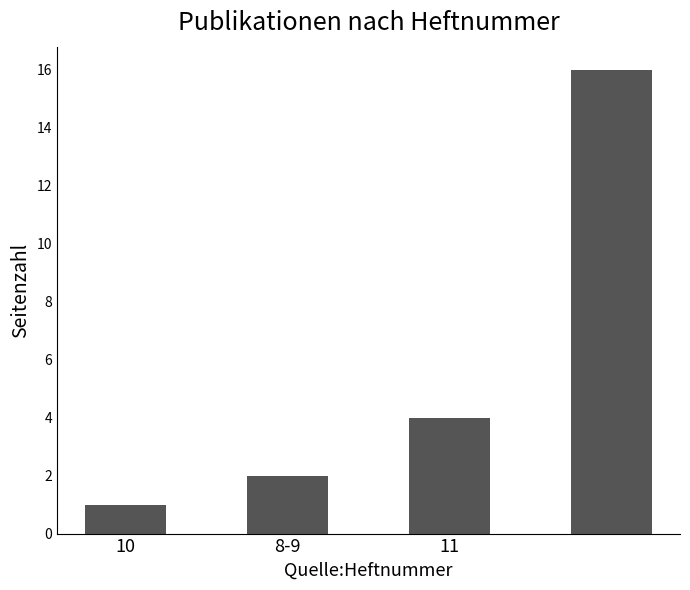

What is the greatest value displayed?

16